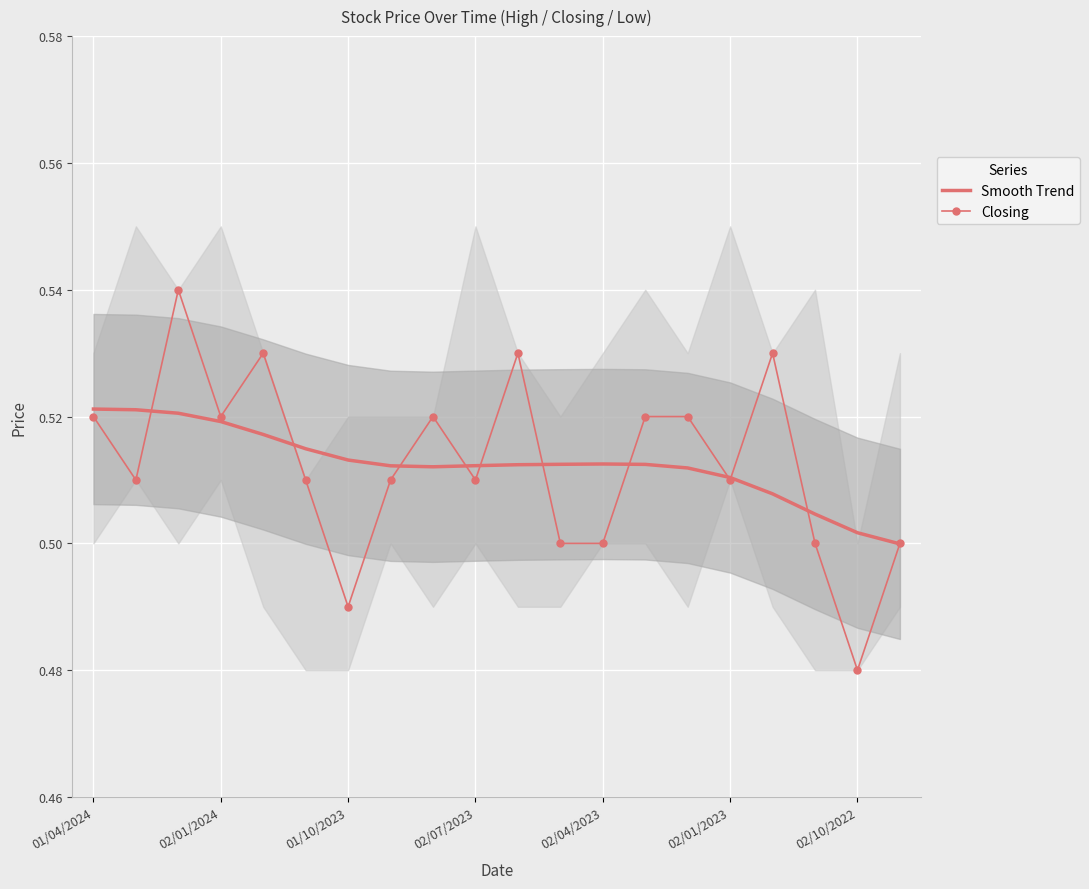

The Closing series shows 0.5 at 19. True or false?

True